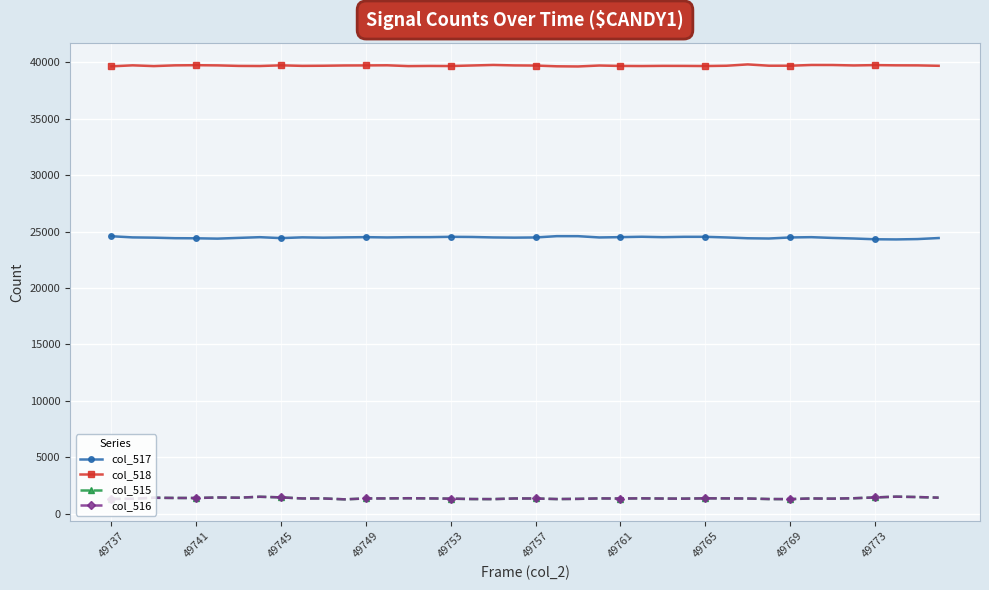

What is the greatest value displayed?

39803